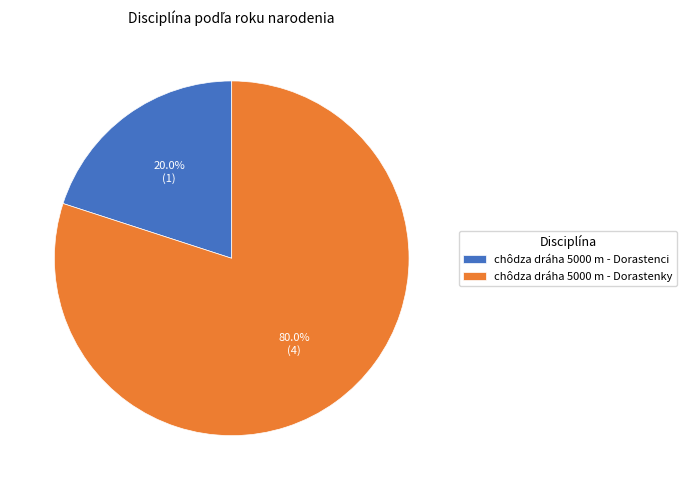

Rank the categories by value from lowest to highest.

chôdza dráha 5000 m - Dorastenci, chôdza dráha 5000 m - Dorastenky